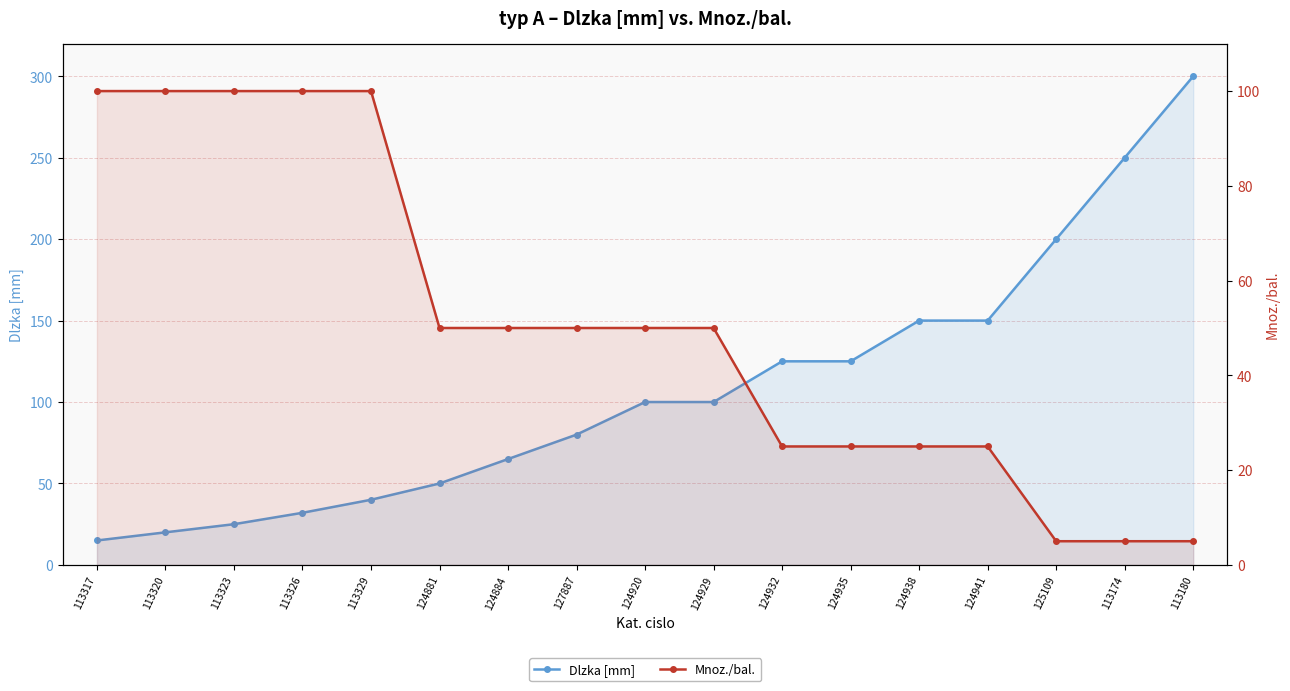

At how many categories does at least one series exceed 130?

5